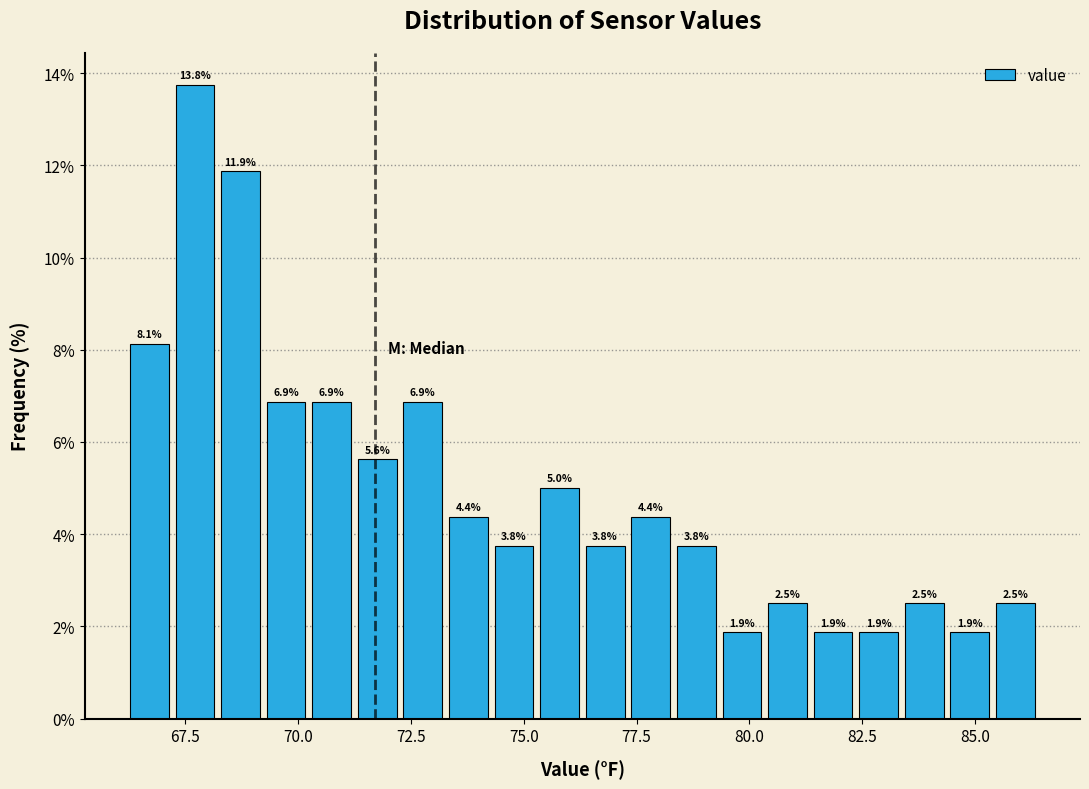

Around what value on the x-axis is the tallest bar? Give the approximate position of its centre, as read against the axis.

67.5